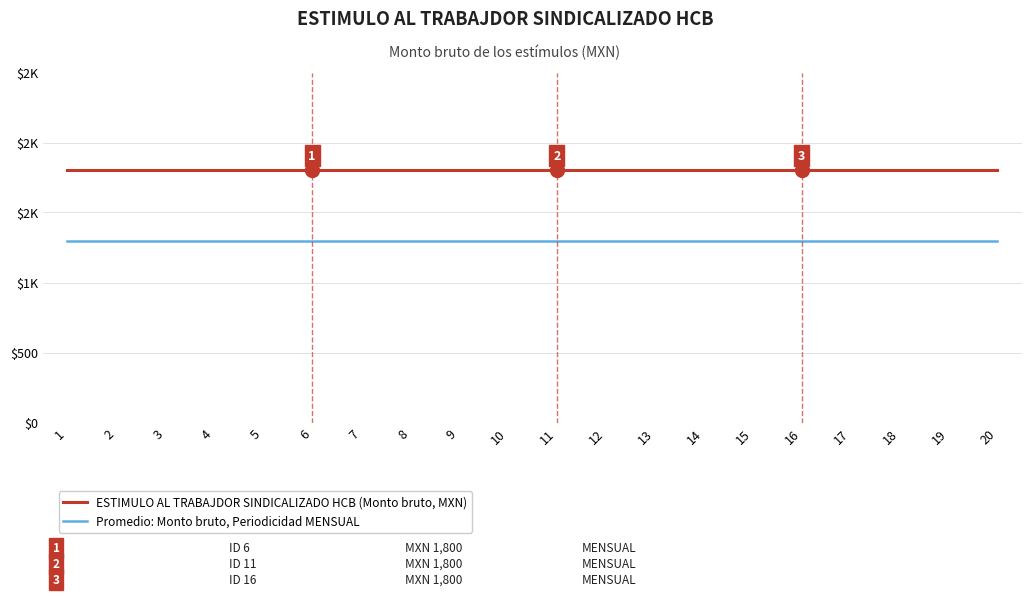

Does the chart display data point markers on the line(s)?

No